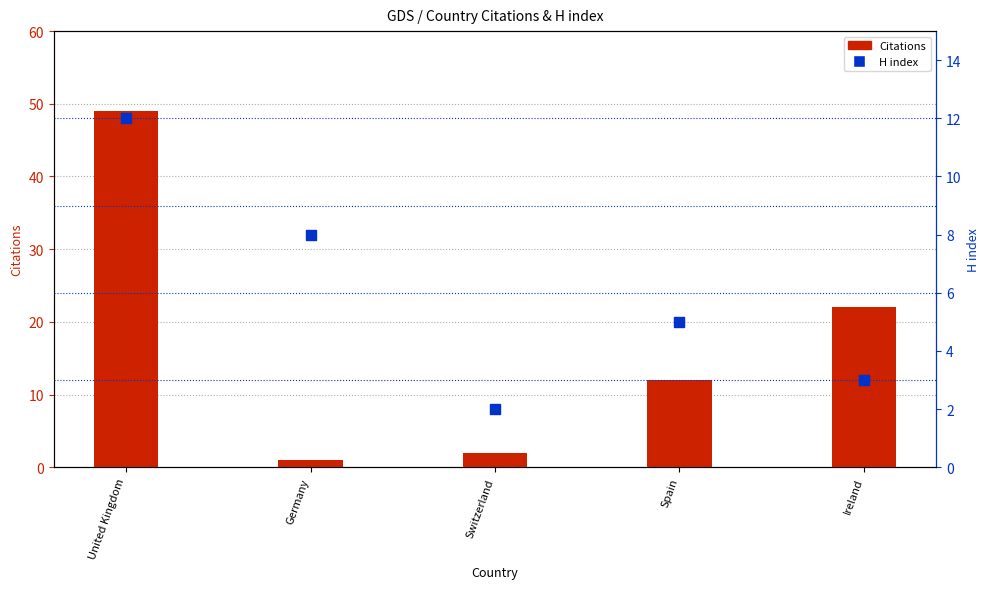

Which series has the widest spread of Y values?

Citations